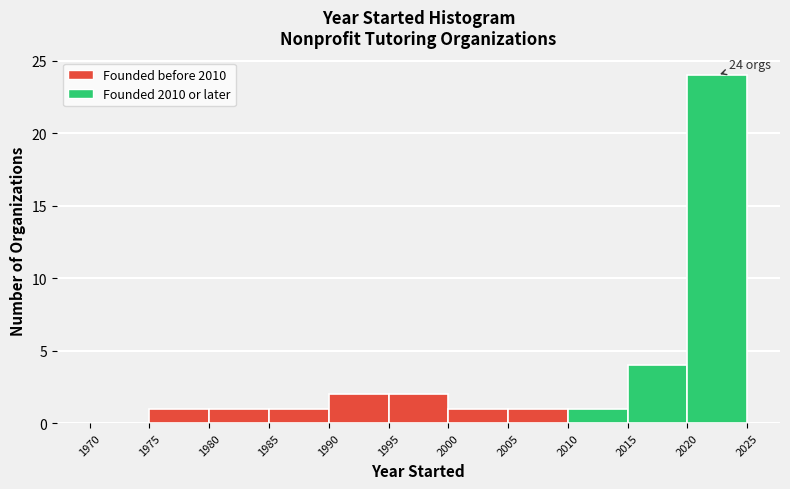

Over which range of the x-axis is the bar tallest?

2020 to 2025